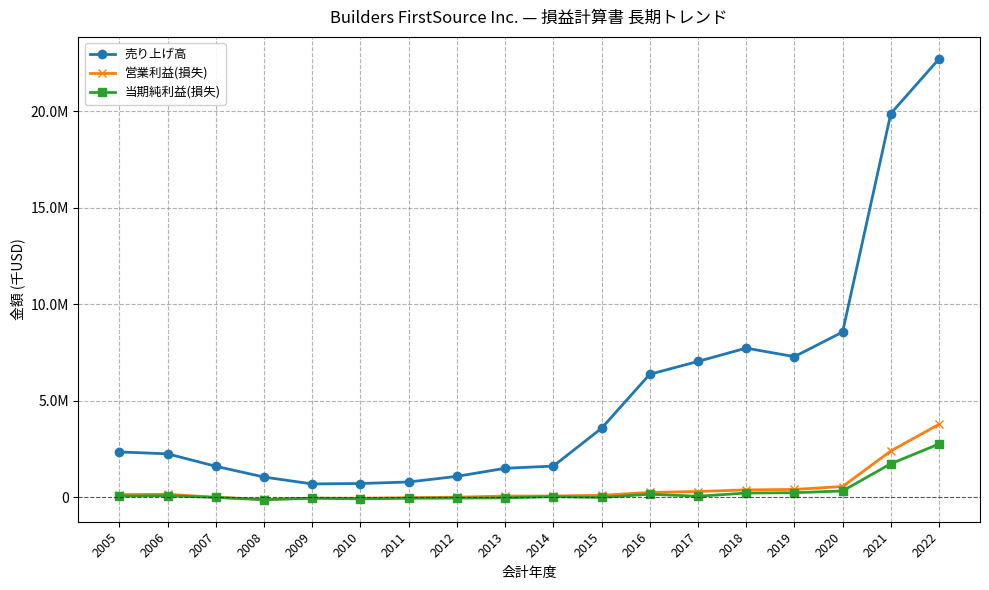

What are all the series names shown in the legend?

売り上げ高, 営業利益(損失), 当期純利益(損失)